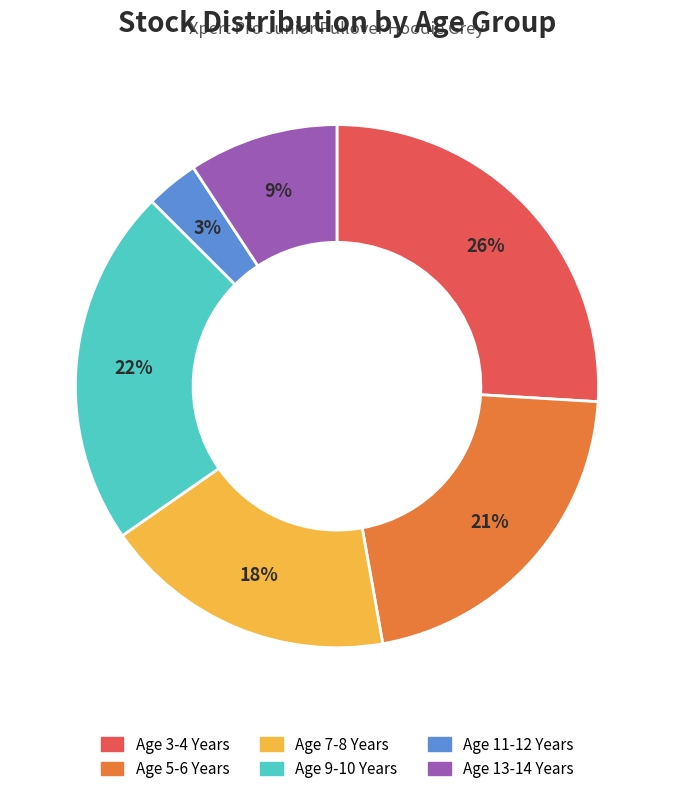

Which category has the biggest portion of the pie?

Age 3-4 Years